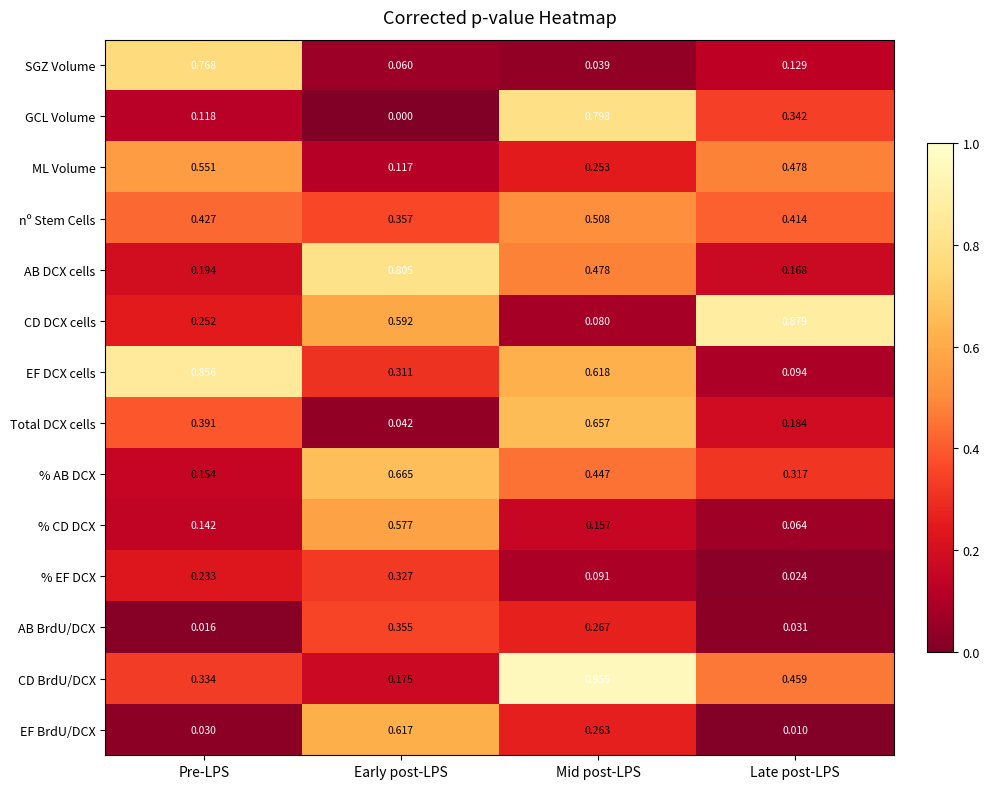

At which category is the sum across all series the highest?

Mid post-LPS